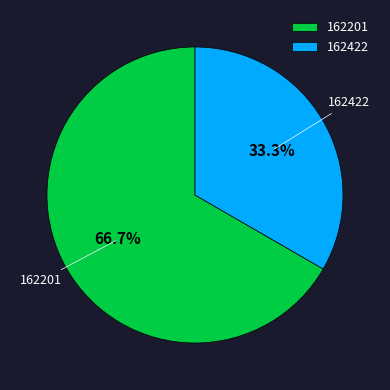

Between 162422 and 162201, which is larger?

162201